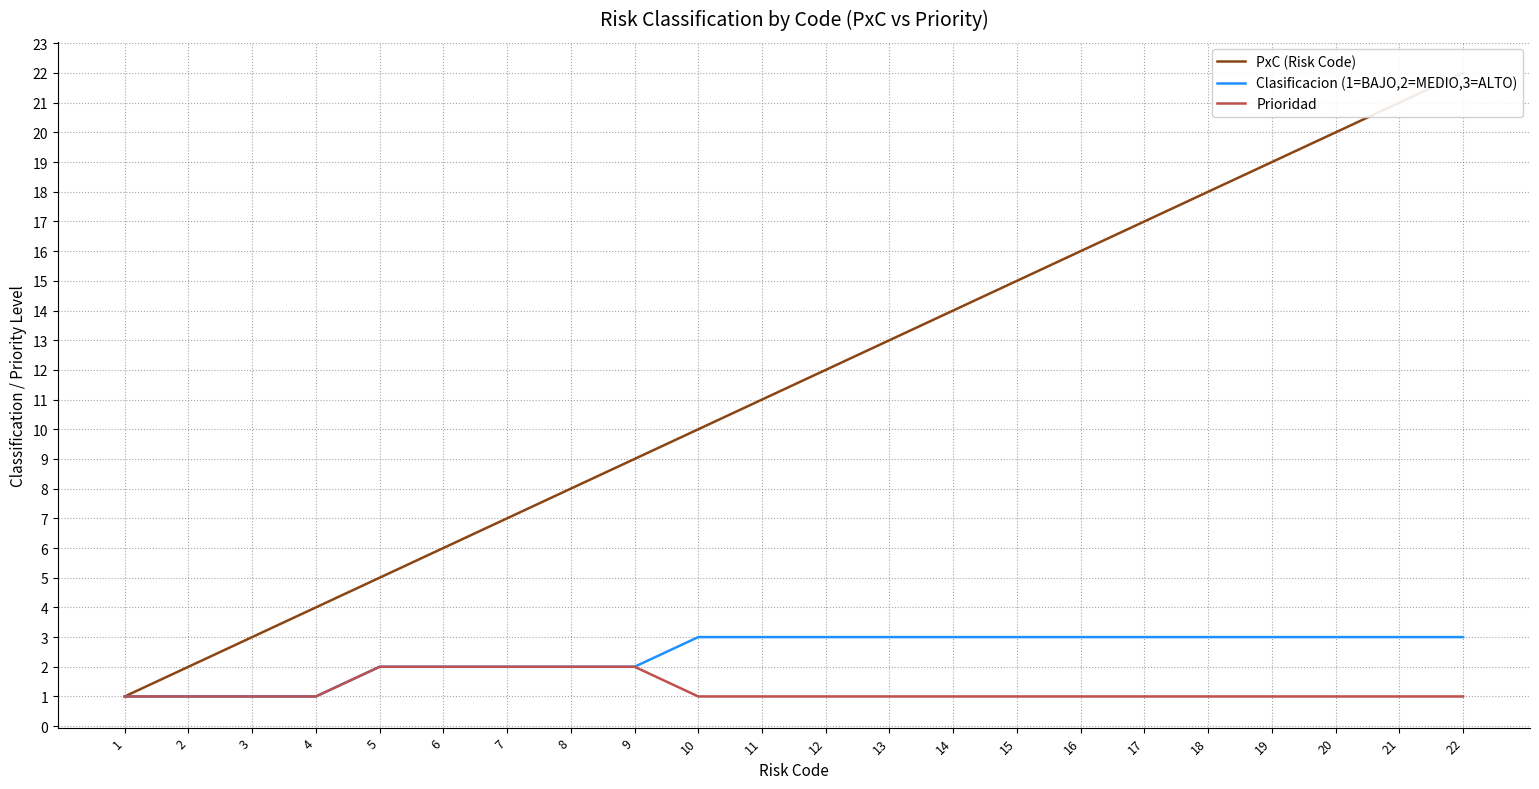

What are all the series names shown in the legend?

PxC (Risk Code), Clasificacion (1=BAJO,2=MEDIO,3=ALTO), Prioridad